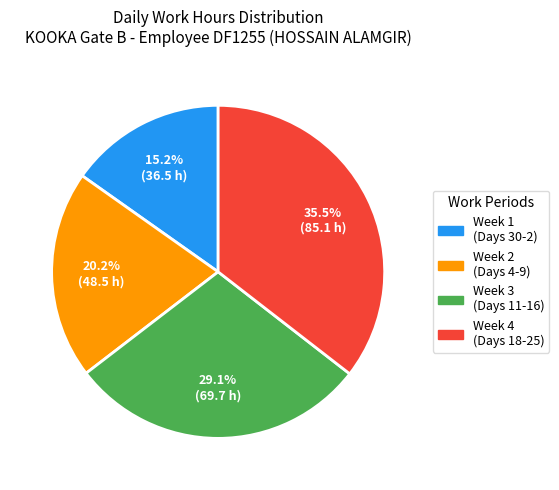

Is there a majority slice in this chart?

No